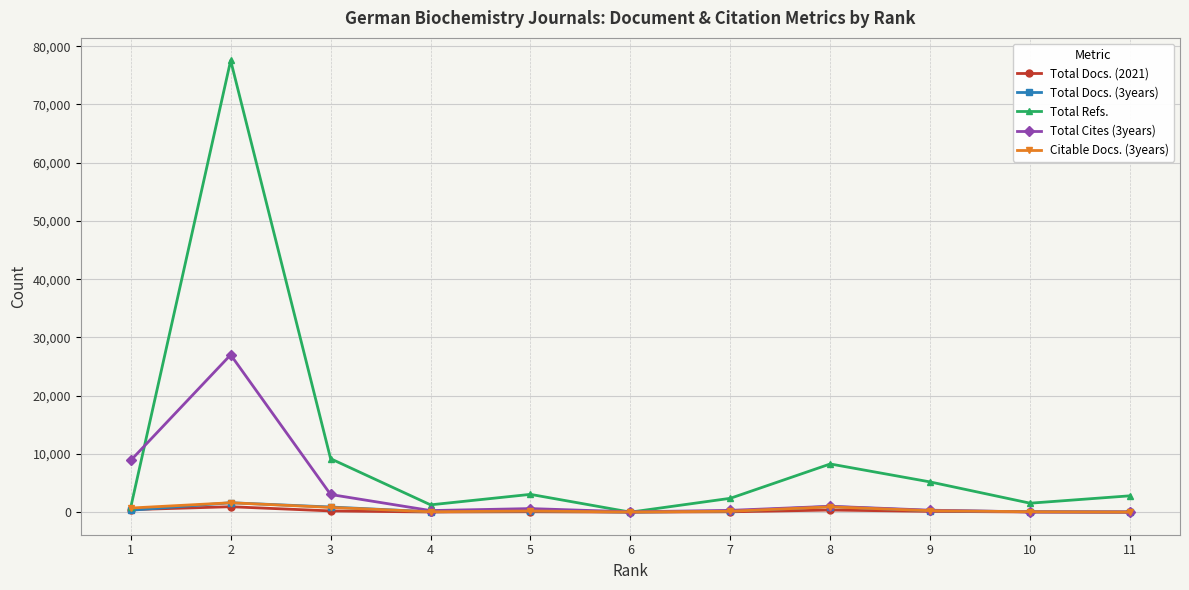

Does the chart have visible grid lines?

Yes